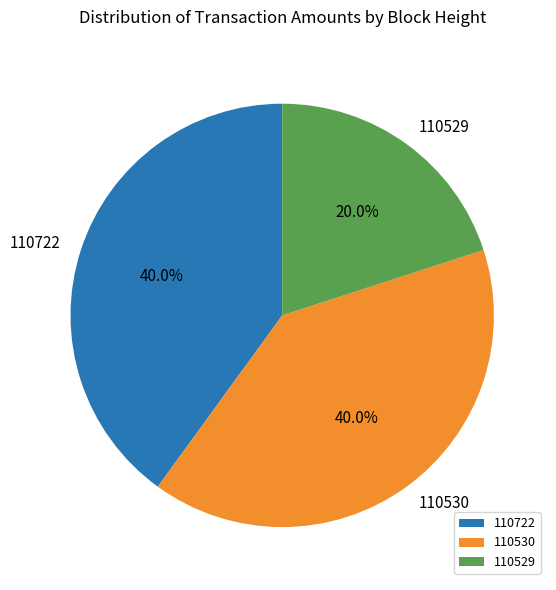

Which has a higher value, 110529 or 110722?

110722